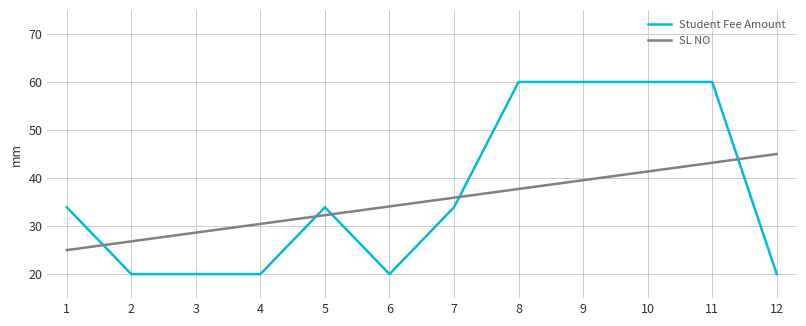

The value of SL NO at 5 is 52.5. True or false?

False